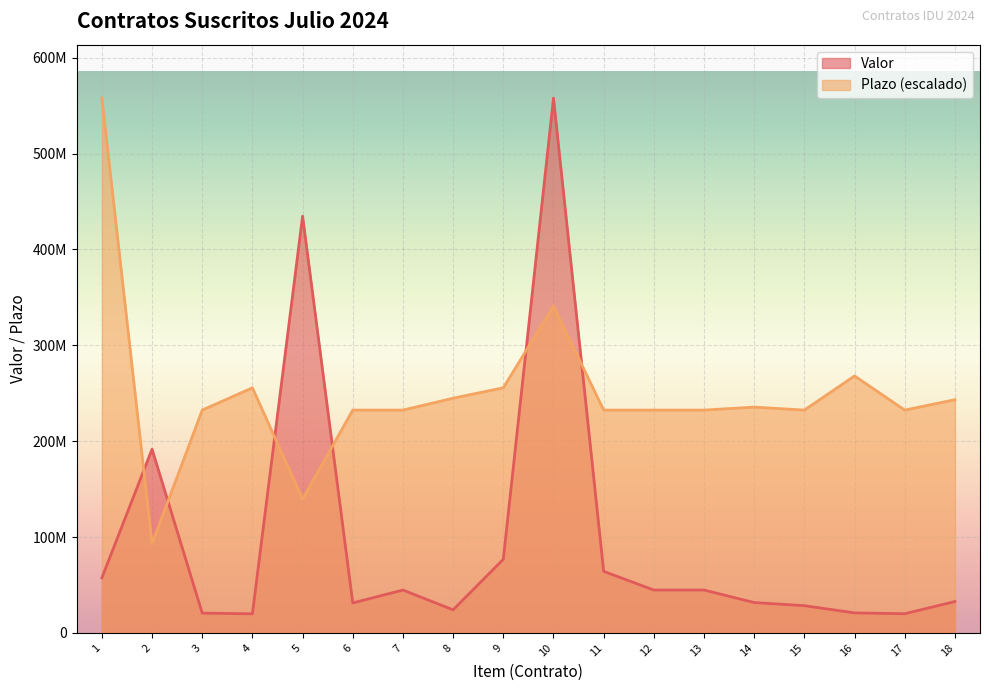

Which series has the largest range (max minus min)?

Valor